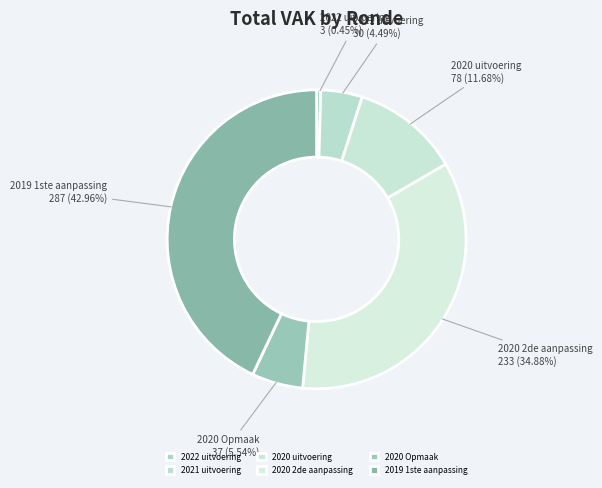

What percentage is the 2019 1ste aanpassing slice, to the nearest percent?

43%